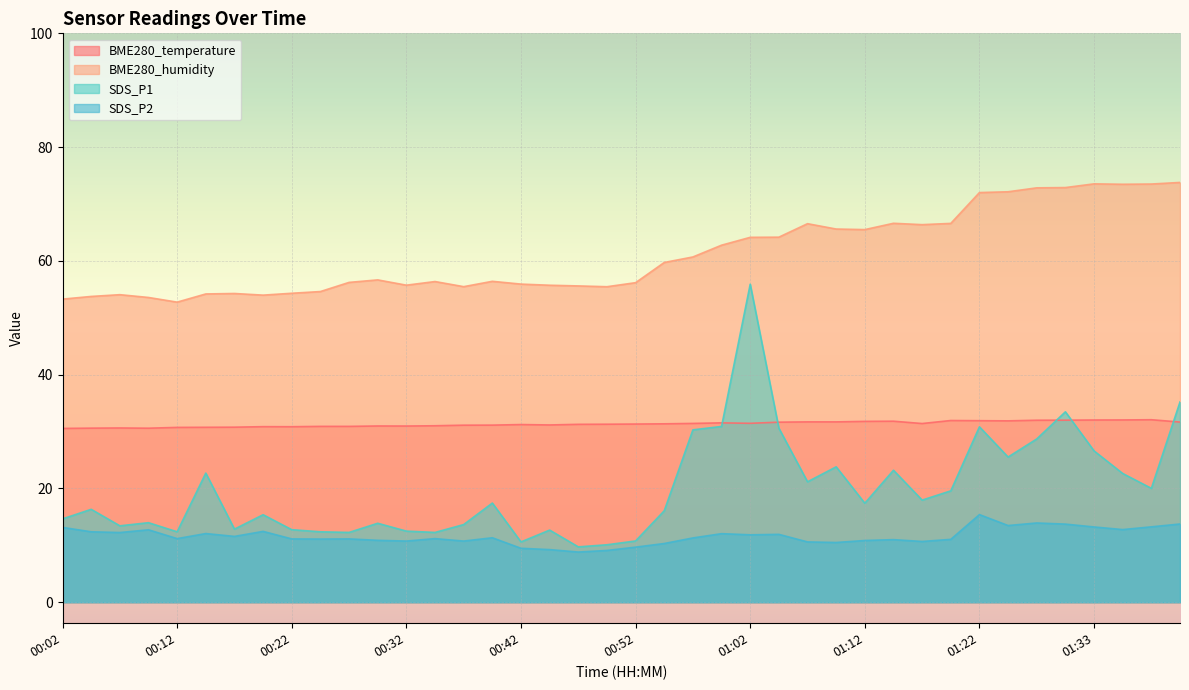

At how many categories does at least one series exceed 43?

40